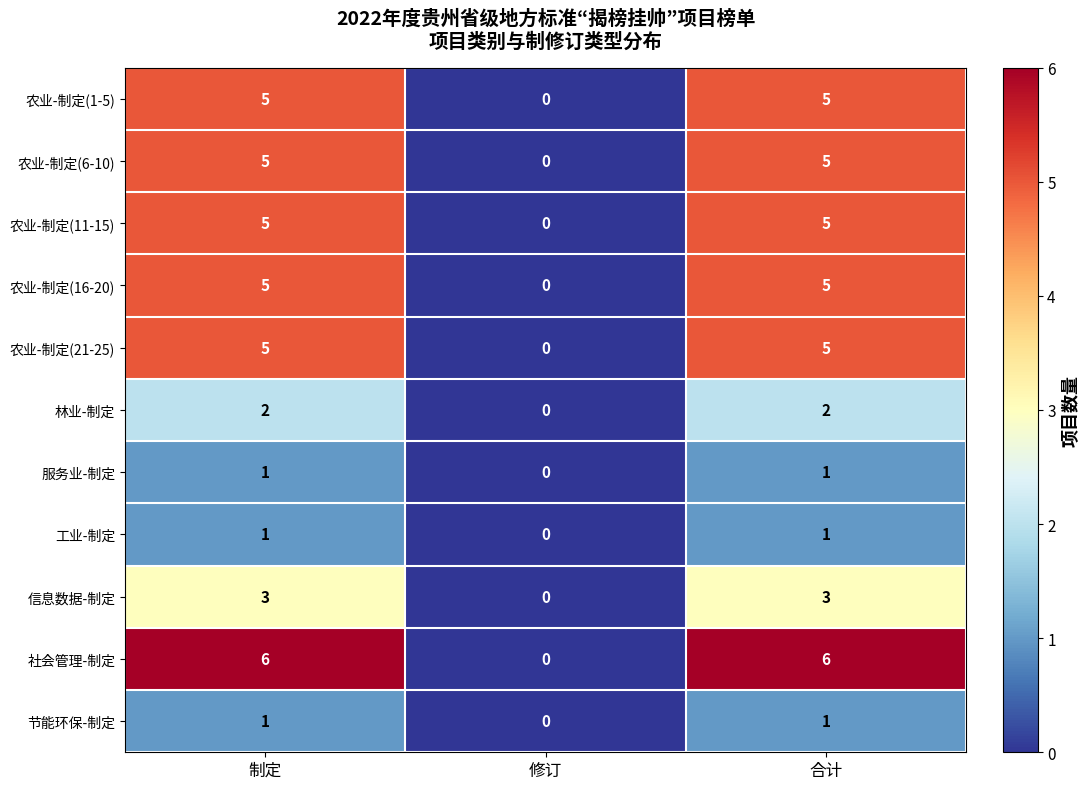

Which series has the largest total across all categories?

社会管理-制定